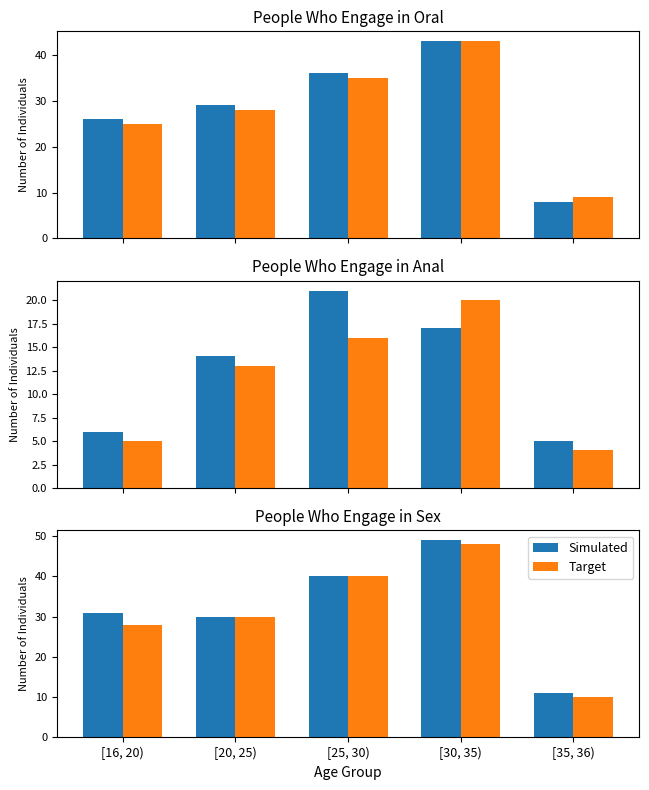

What is the value of the Simulated bar at the 2nd from the left?

30